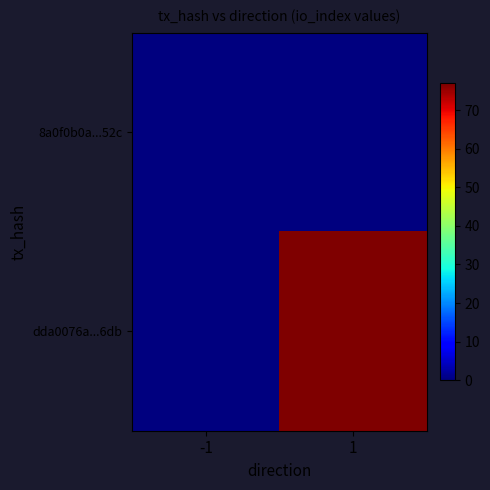

What is the spread (max minus min) of values at 1?

77